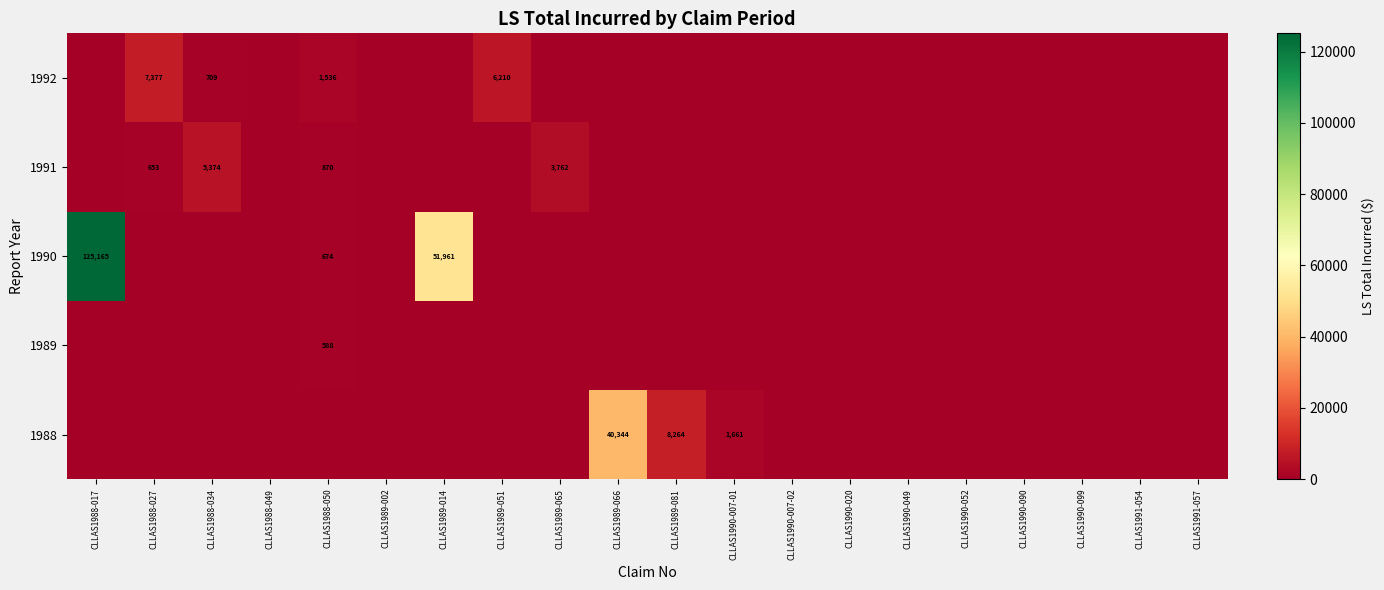

How many series are shown in this chart?

5